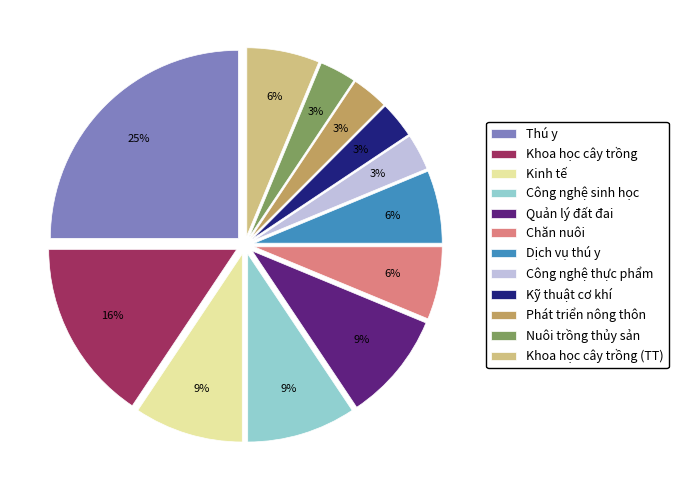

To the nearest percent, what is the combined percentage of Nuôi trồng thủy sản and Kỹ thuật cơ khí?

6%